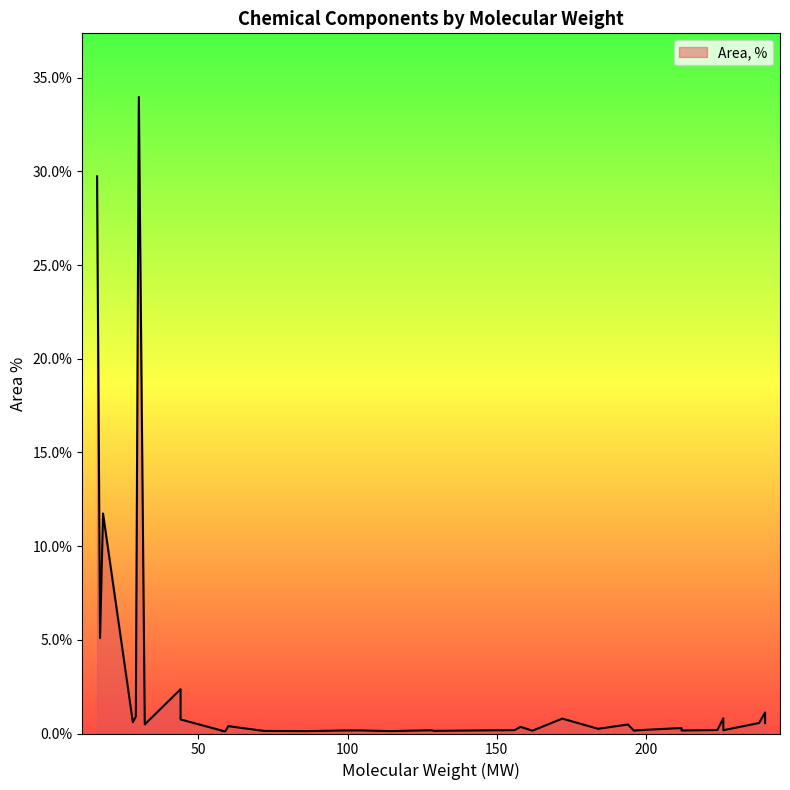

At which category does the chart reach its peak across all series?

30